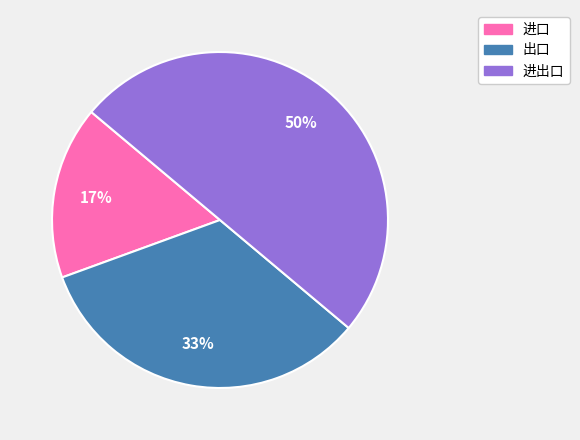

To the nearest percent, what percentage of the pie is 进出口?

50%